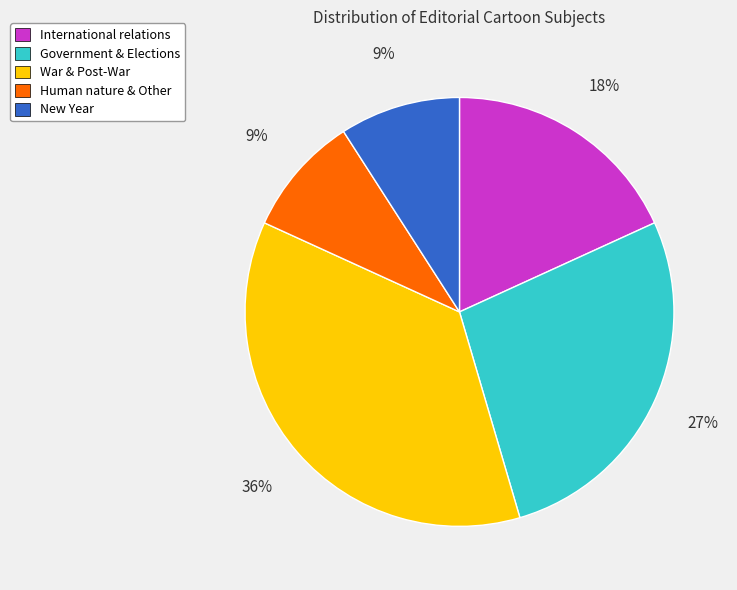

What is the largest slice in the pie chart?

War & Post-War